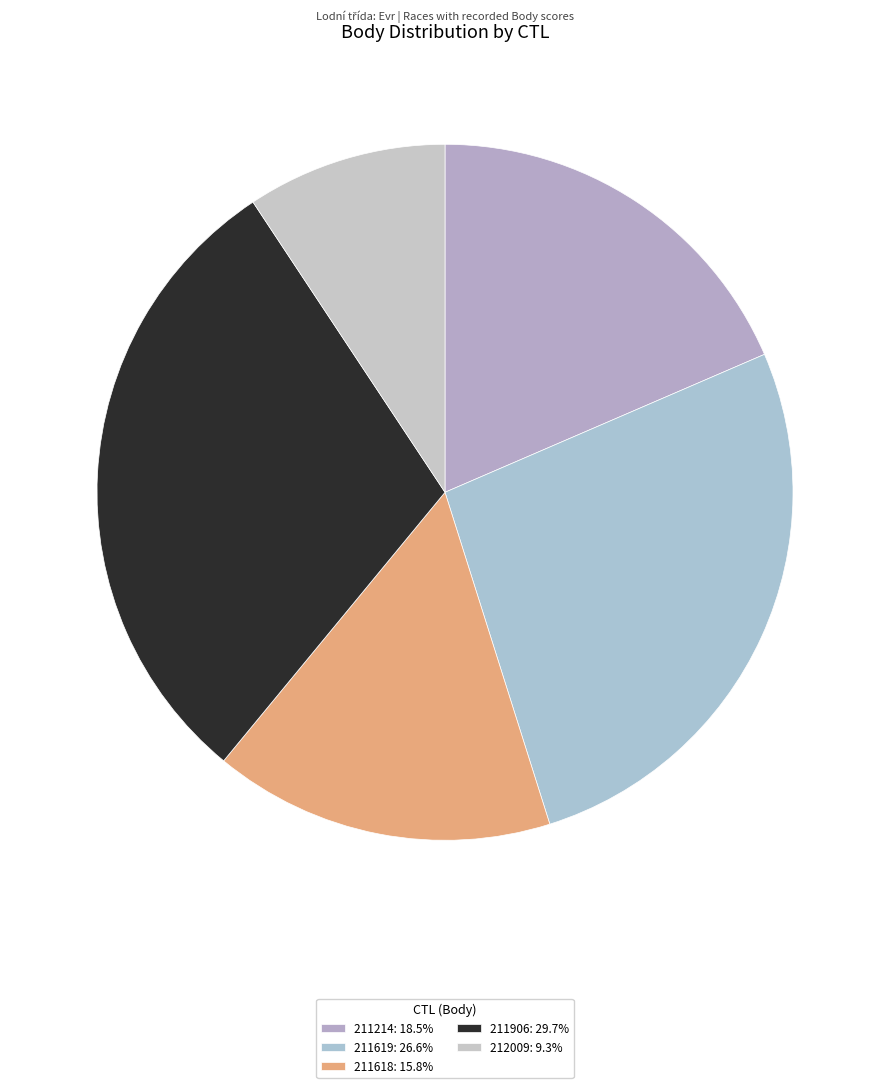

Approximately how many times larger is the value at 211214 compared to 211618?

1.2